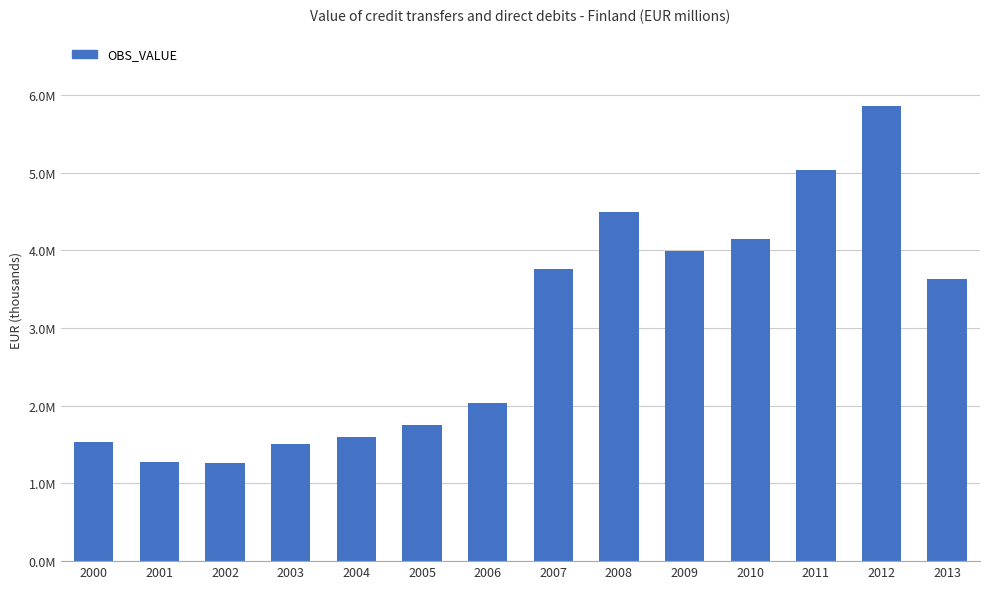

Reading left to right, transcribe all the data shown in this chart.

1533568.1	1270339.1	1257388.9	1503148.4	1601751.8	1750684.7	2037450.9	3760750.6	4500352.6	3994082.1	4152567.8	5029752.6	5864939.8	3627024.4